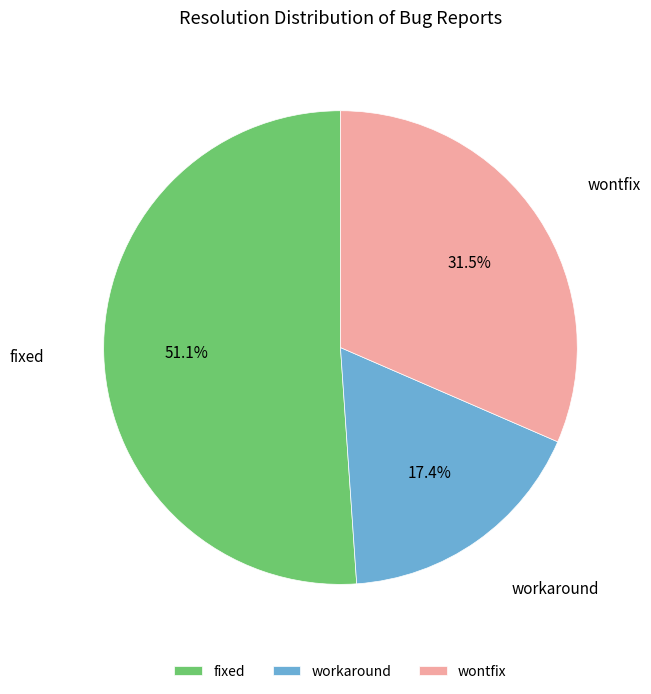

How much of the chart is everything except wontfix?

68.5%